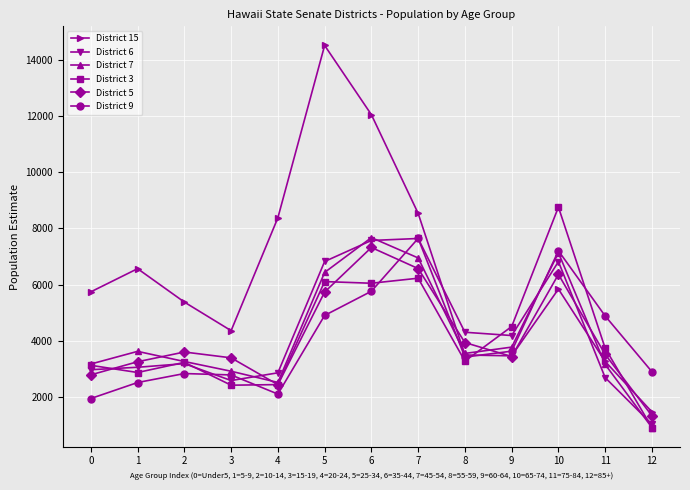

What is the lowest value of the District 3 series?

919